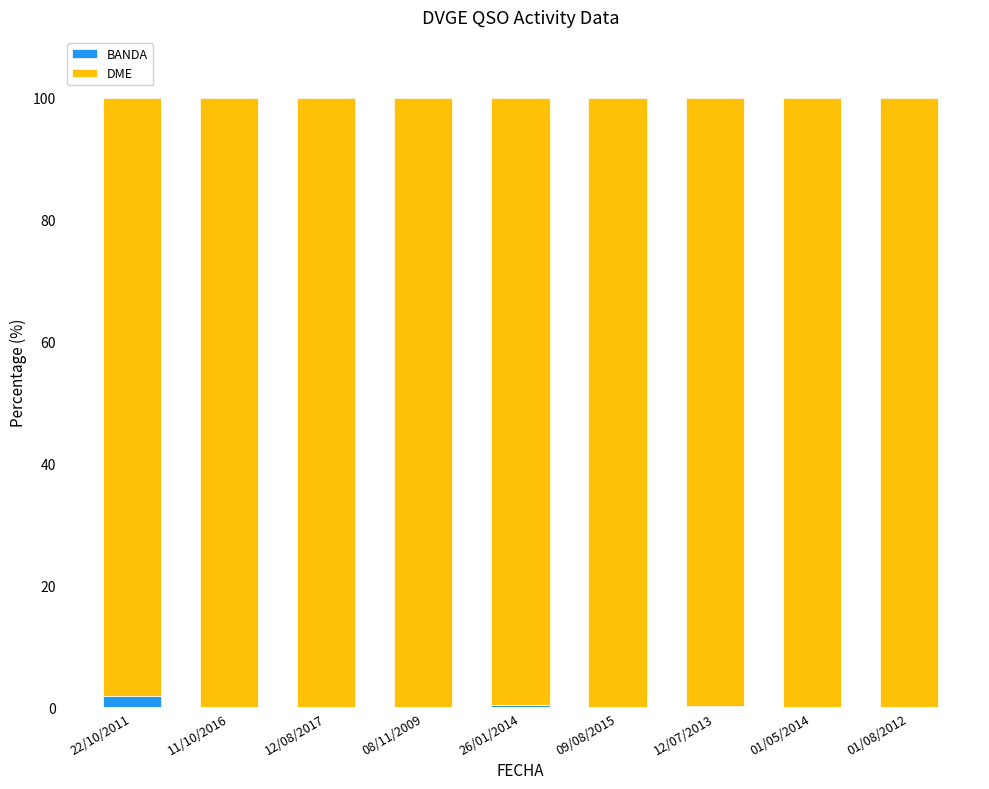

Is it true that BANDA equals 0.2 at 12/07/2013?

True